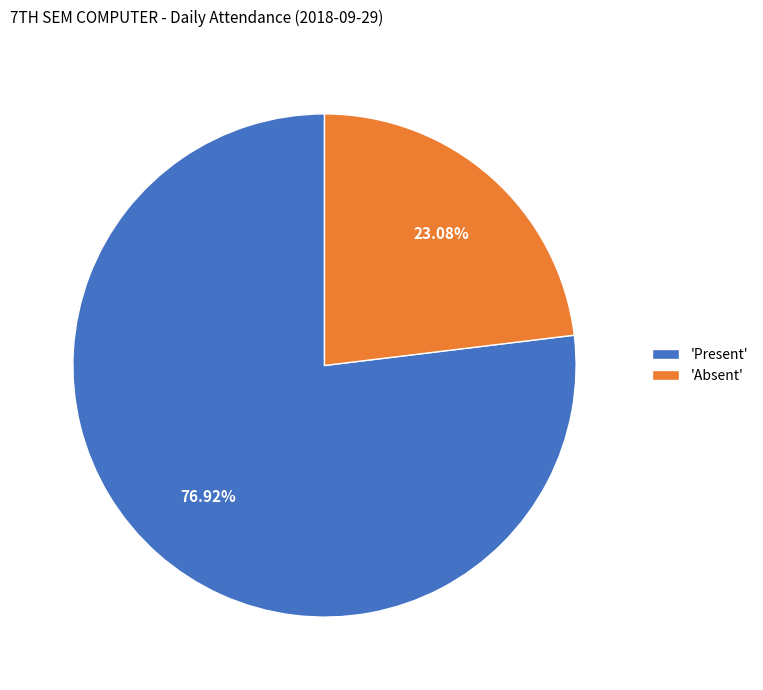

Between 'Present' and 'Absent', which is larger?

'Present'